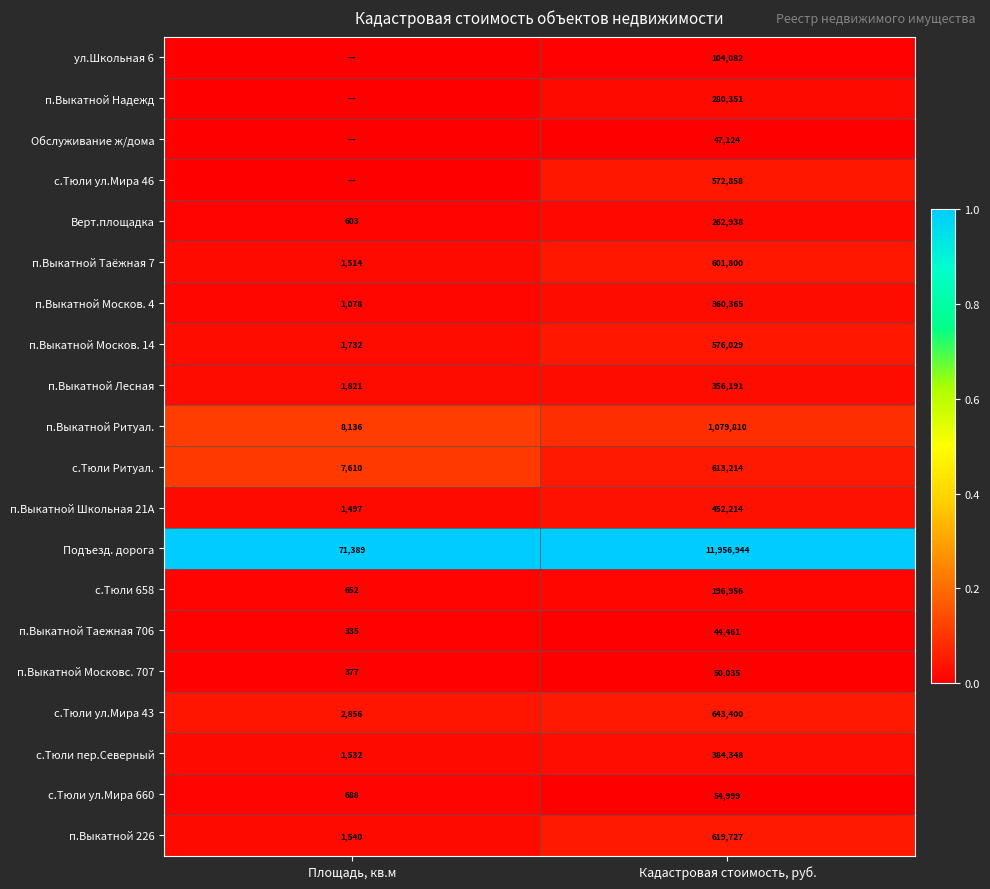

What is the sum of the с.Тюли пер.Северный values at Кадастровая стоимость, руб. and Площадь, кв.м?

385880